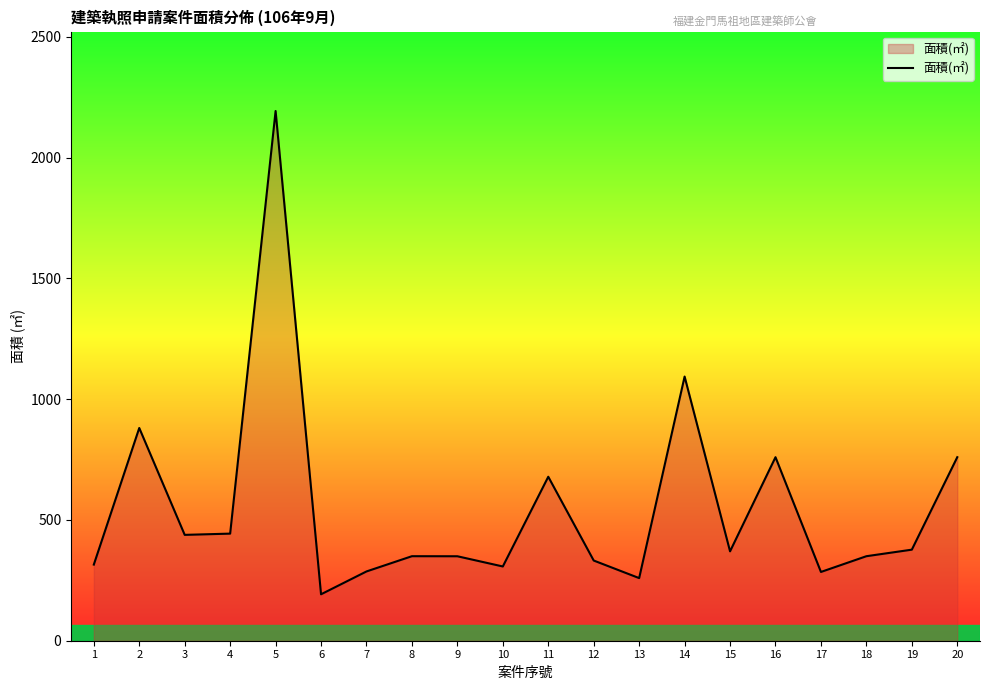

Is it true that the value at 18 is 71.8?

False